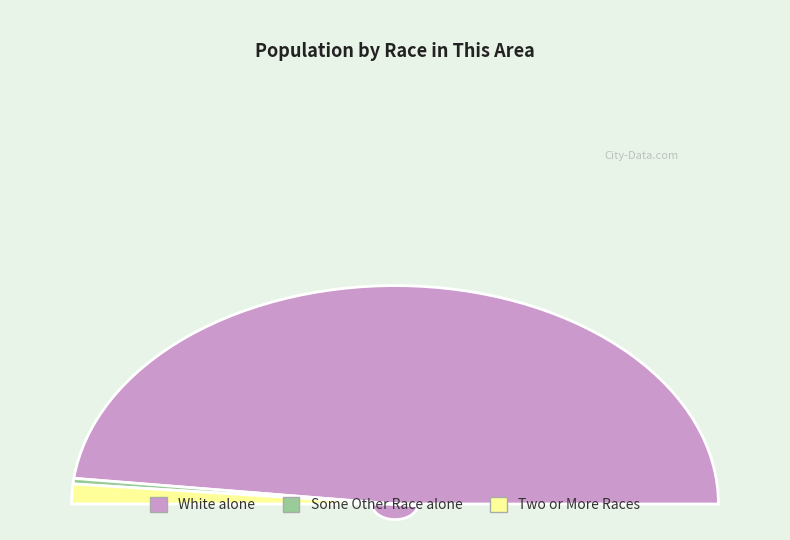

What portion of the pie excludes Native Hawaiian and Other Pacific?

100.0%